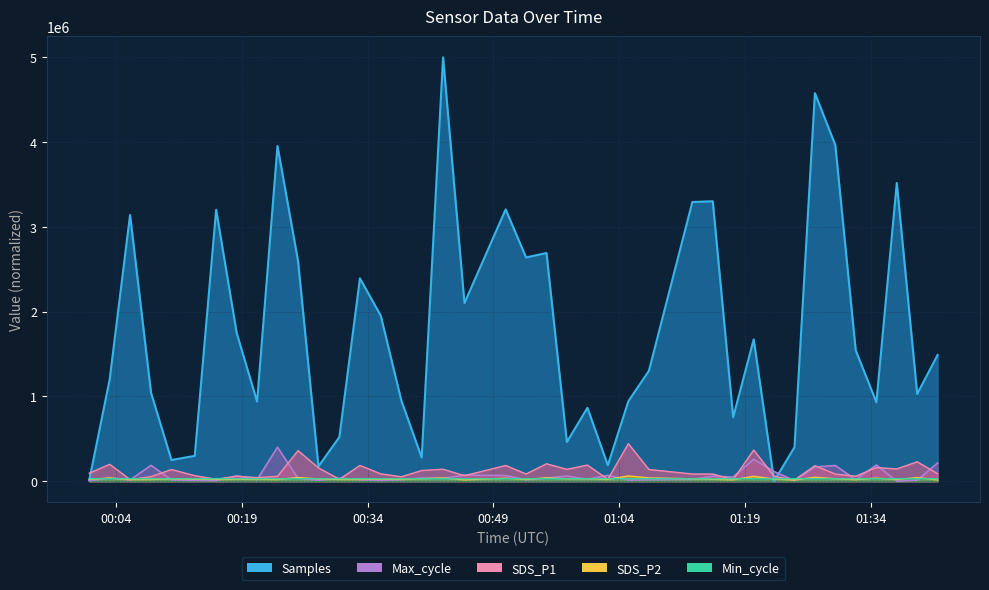

How many distinct data groups are displayed?

5